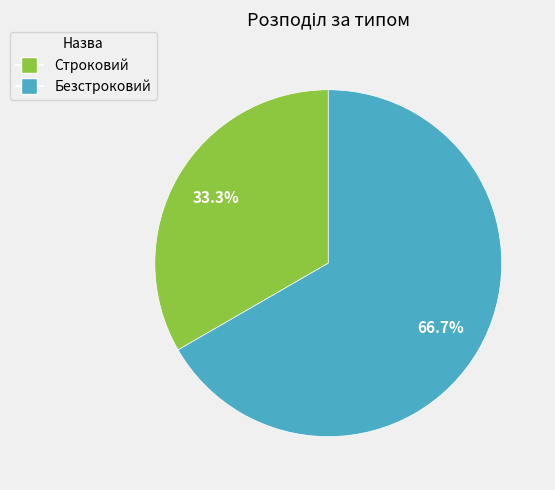

To the nearest percent, what is the average slice percentage?

50%